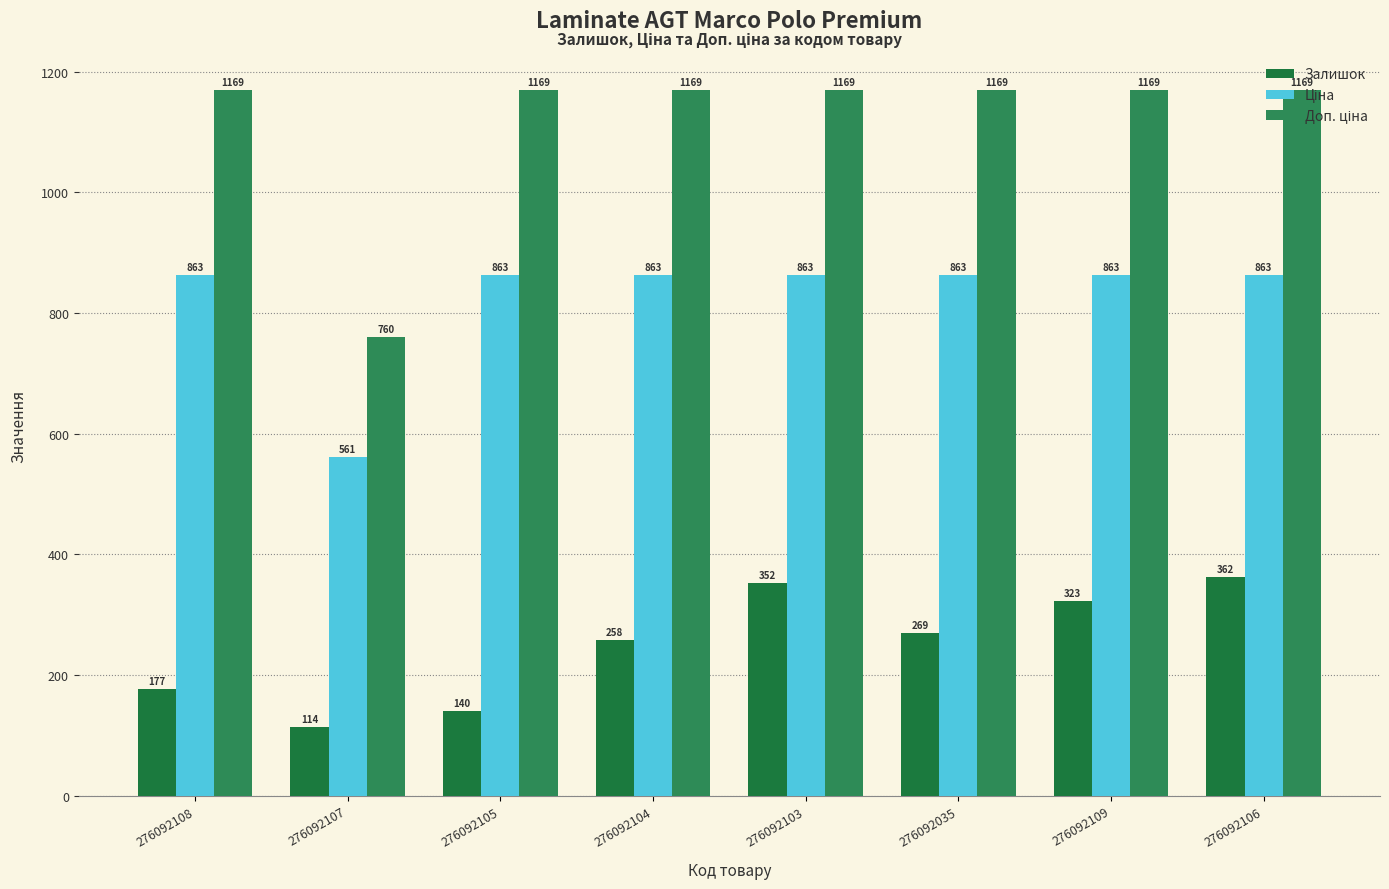

List the series in order of their overall mean, highest first.

Доп. ціна, Ціна, Залишок